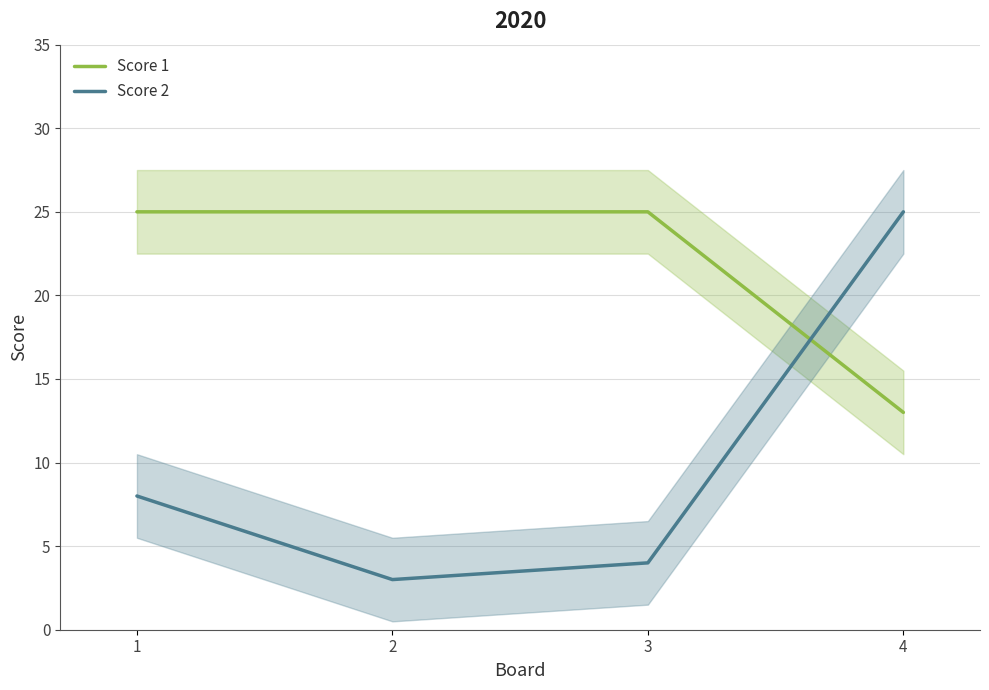

What is the total value across all series at 4?

38